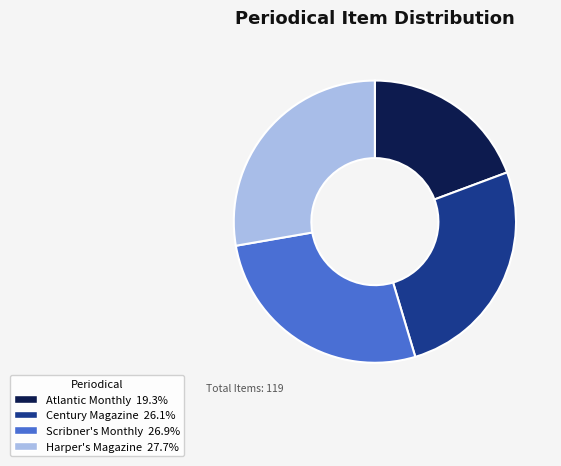

How many slices are in this pie chart?

4